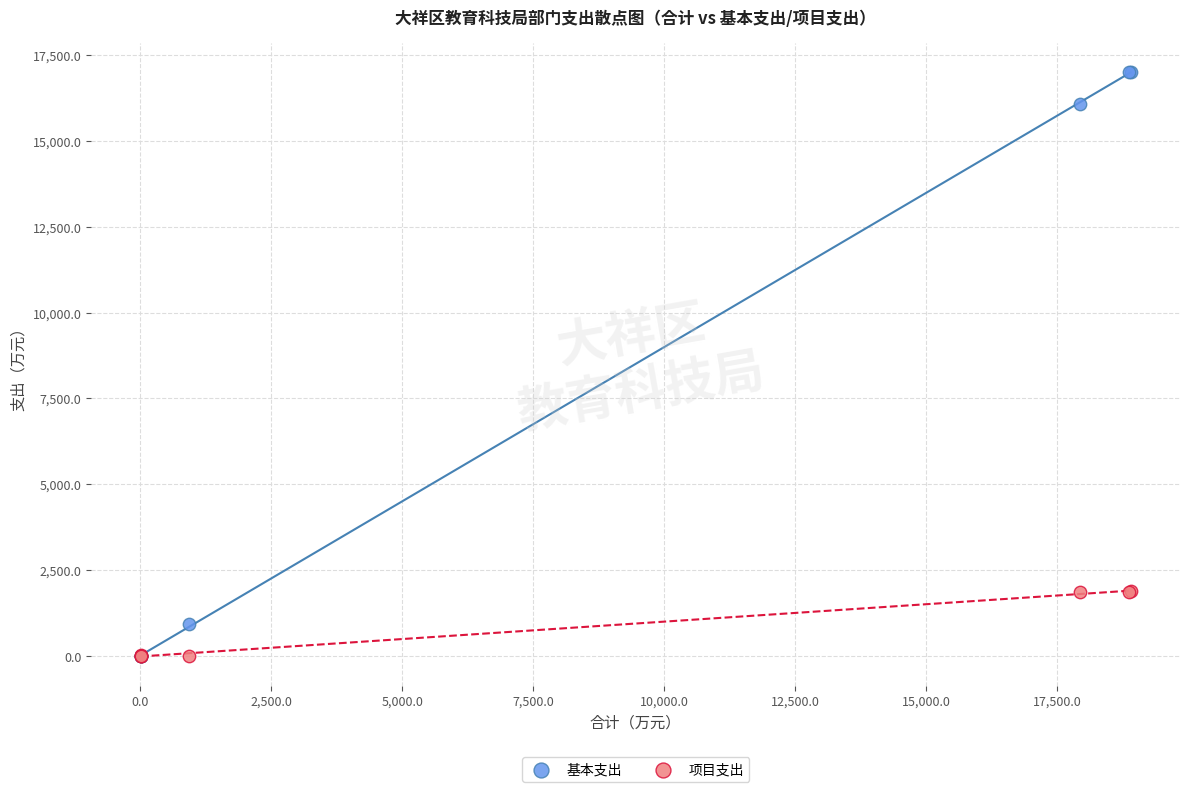

Which series has the widest spread of Y values?

基本支出